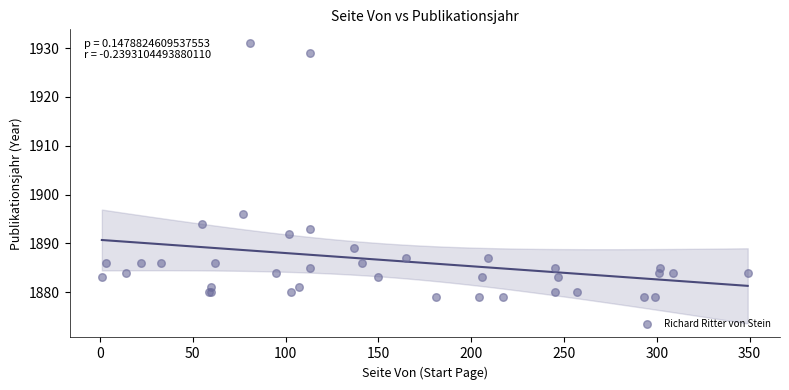

What Y value in the scatter plot is closest to 1905?

1896